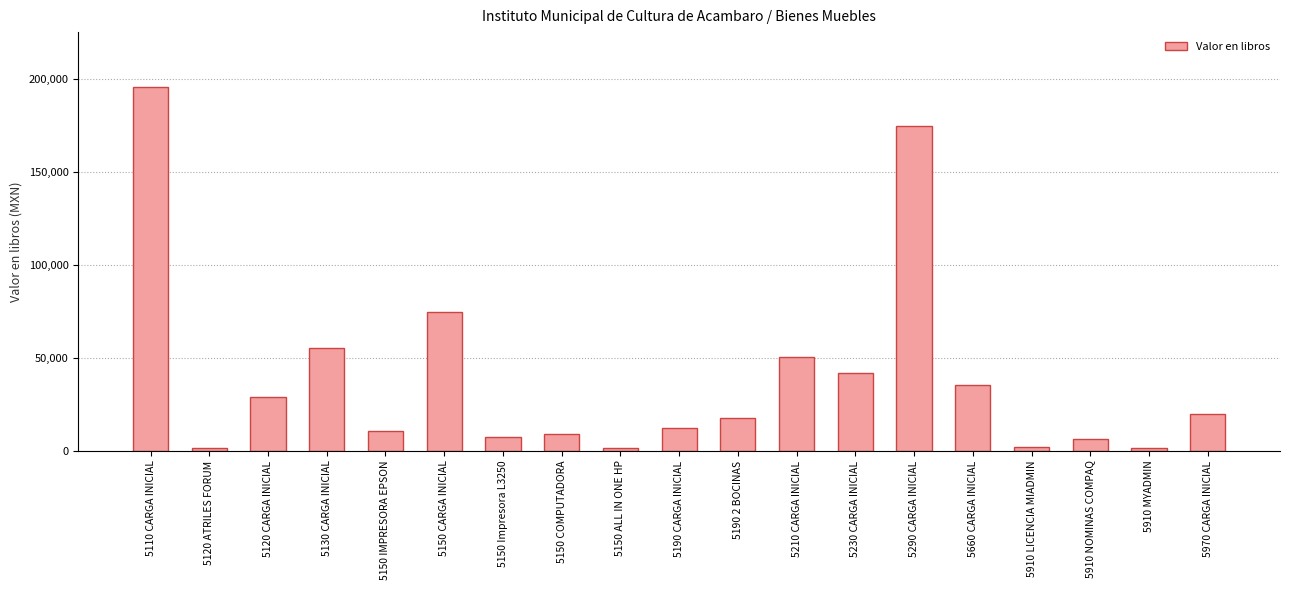

What is the minimum value shown in the chart?

1311.1